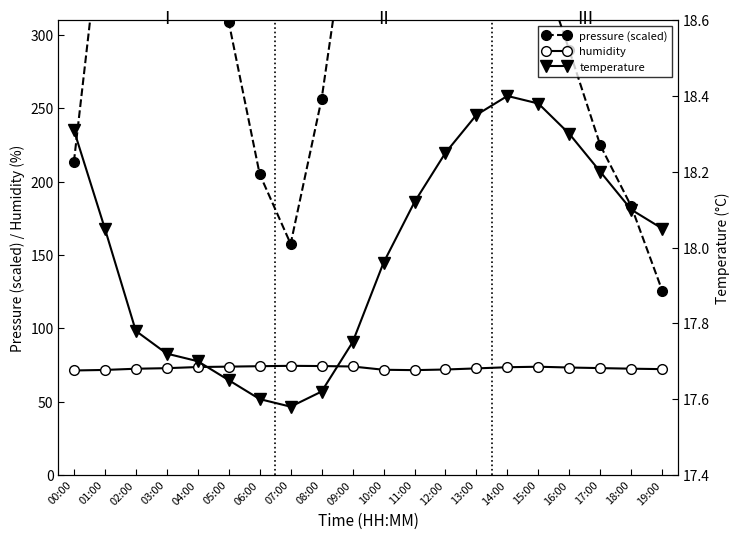

Reading right to left, what are all the values shown in this chart?

pressure (scaled): 19:00=125.6	18:00=183.1	17:00=224.7	16:00=289.4	15:00=352.3	14:00=432.8	13:00=549.7	12:00=767.8	11:00=812.2	10:00=606.9	09:00=402.2	08:00=256.3	07:00=157.5	06:00=205.0	05:00=308.8	04:00=451.3	03:00=558.4	02:00=753.1	01:00=397.8	00:00=213.4
humidity: 19:00=72.1	18:00=72.4	17:00=72.8	16:00=73.2	15:00=73.7	14:00=73.4	13:00=72.6	12:00=71.8	11:00=71.4	10:00=71.7	09:00=73.9	08:00=74.2	07:00=74.3	06:00=74.1	05:00=73.8	04:00=73.5	03:00=72.8	02:00=72.4	01:00=71.5	00:00=71.2
temperature: 19:00=18.1	18:00=18.1	17:00=18.2	16:00=18.3	15:00=18.4	14:00=18.4	13:00=18.4	12:00=18.2	11:00=18.1	10:00=18.0	09:00=17.8	08:00=17.6	07:00=17.6	06:00=17.6	05:00=17.6	04:00=17.7	03:00=17.7	02:00=17.8	01:00=18.1	00:00=18.3